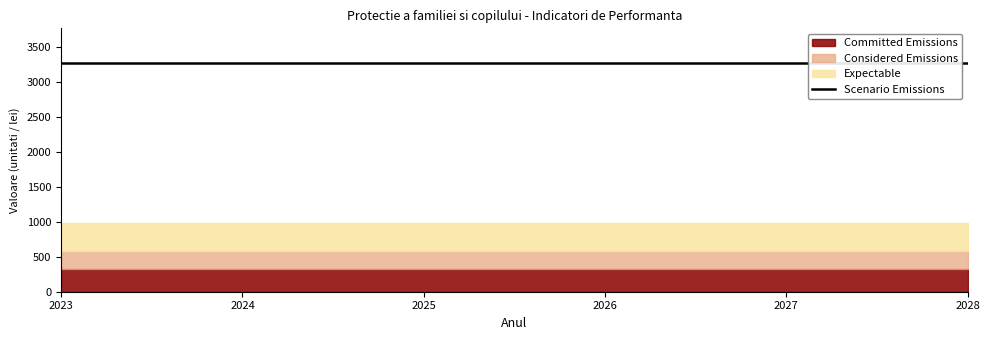

True or false: Considered Emissions and Expectable cross at least once.

False